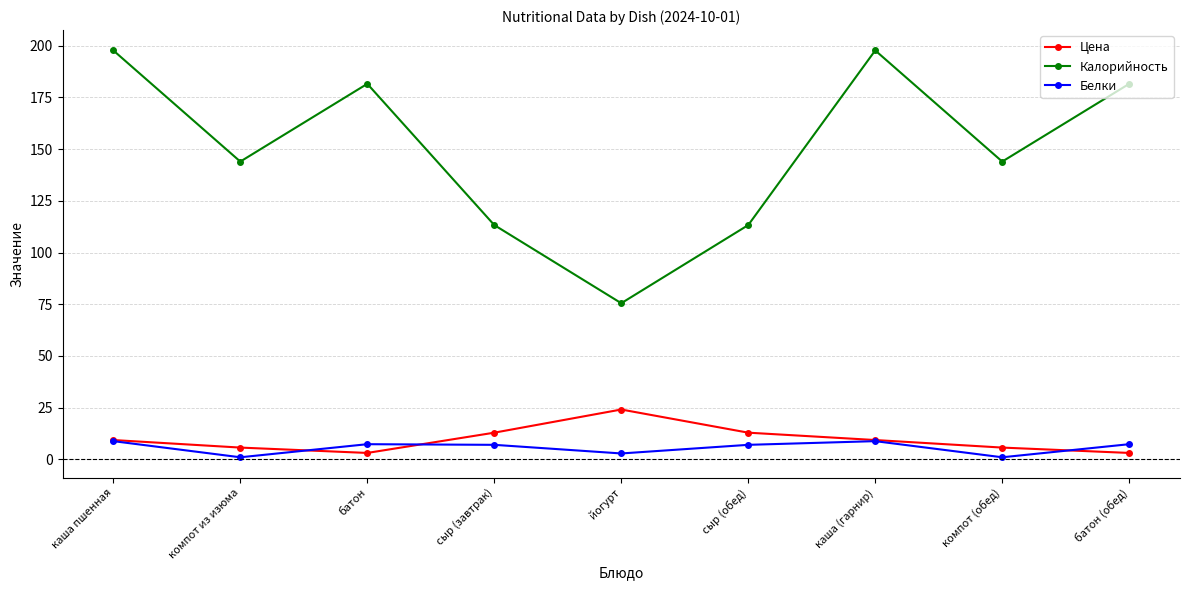

List the series in order of their peak value, highest first.

Калорийность, Цена, Белки